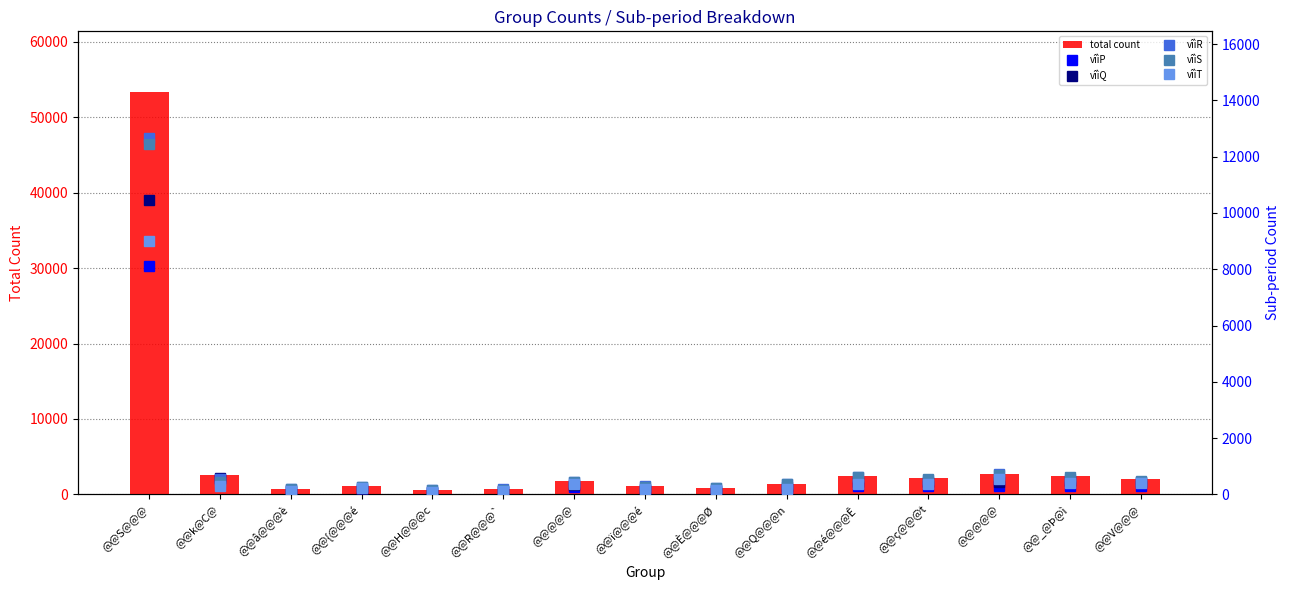

At which category does the chart reach its peak across all series?

@@S@@@